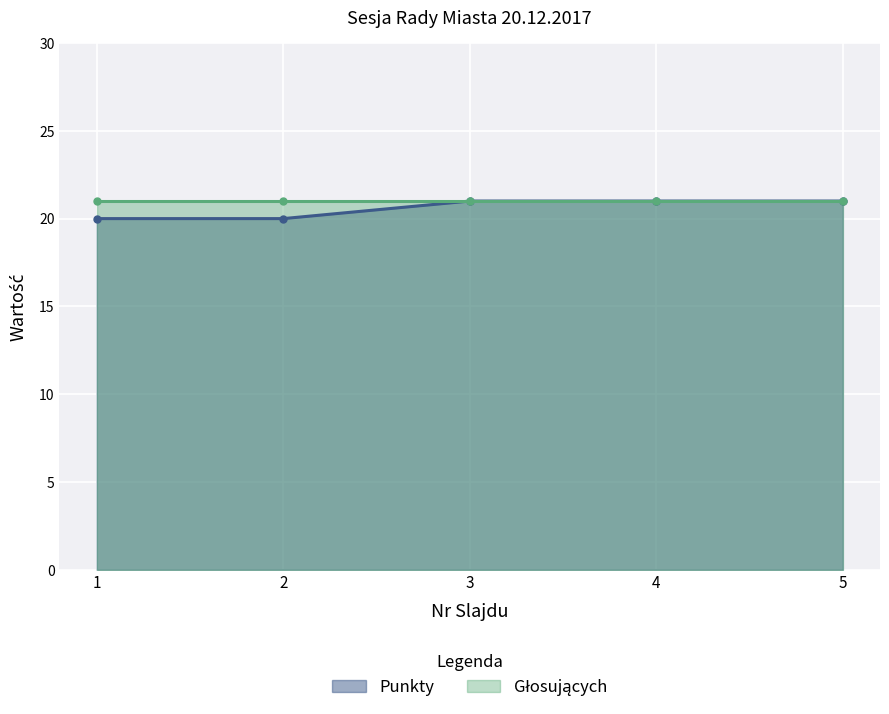

Which category has the highest value across all series?

3